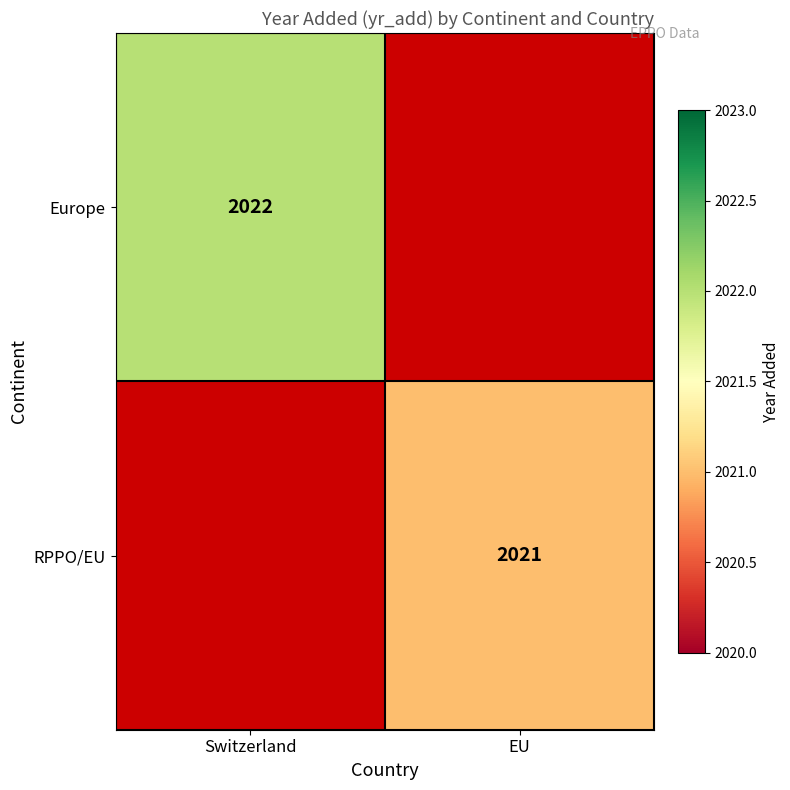

Is it true that Europe equals 2022 at Switzerland?

True